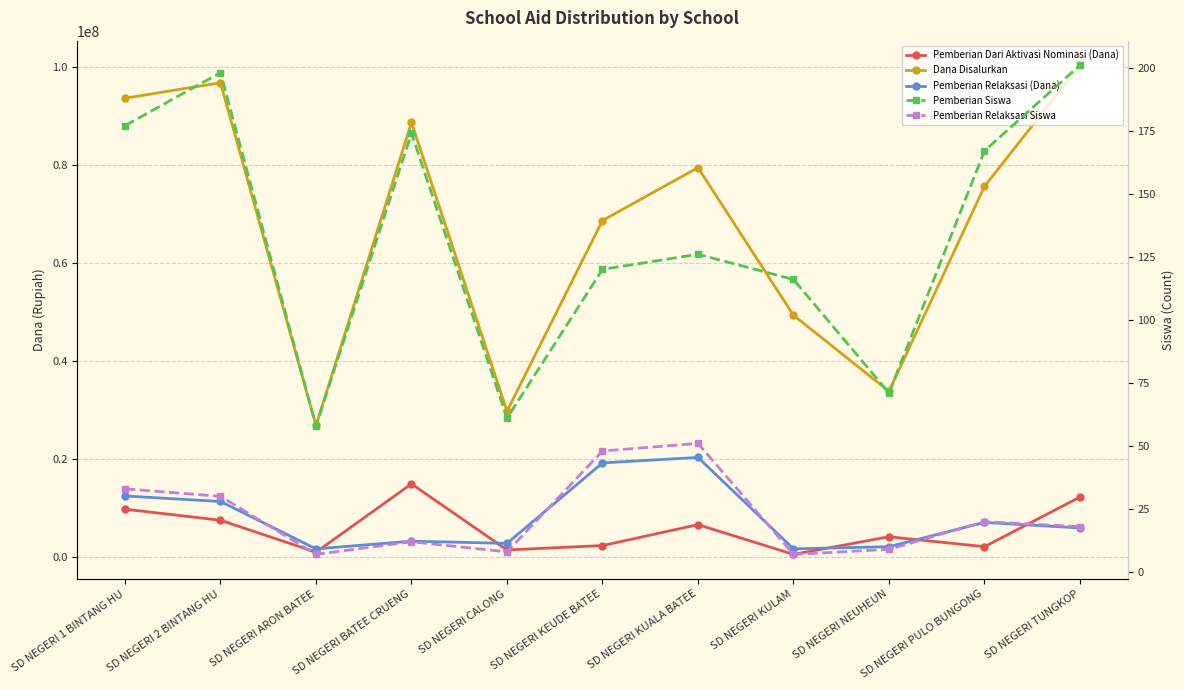

Reading right to left, what are all the values shown in this chart?

Pemberian Dari Aktivasi Nominasi (Dana): 12150000	2025000	4050000	450000	6525000	2250000	1350000	14850000	900000	7425000	9675000
Dana Disalurkan: 100350000	75600000	33750000	49275000	79425000	68625000	29700000	88650000	26775000	96750000	93600000
Pemberian Relaksasi (Dana): 5850000	6975000	2025000	1575000	20250000	19125000	2700000	3150000	1575000	11250000	12375000
Pemberian Siswa: 201	167	71	116	126	120	61	174	58	198	177
Pemberian Relaksasi Siswa: 18	20	9	7	51	48	8	12	7	30	33